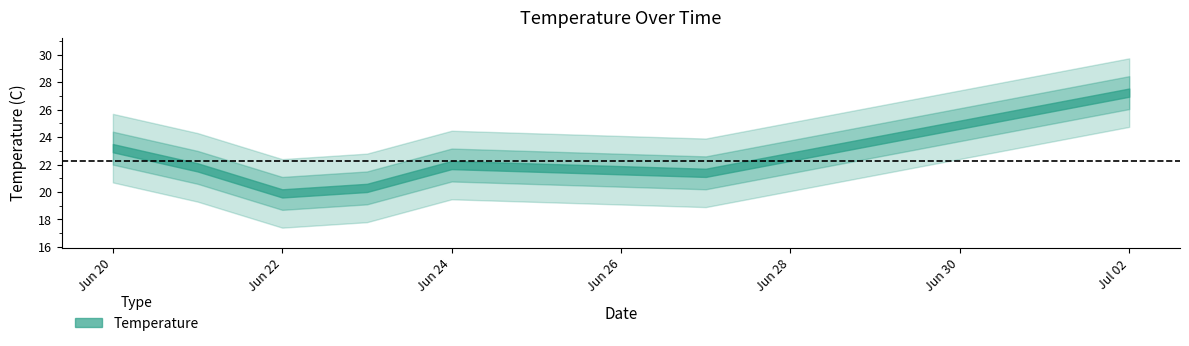

Reading left to right, extract all data points from this chart.

23.2	21.8	19.9	20.3	22.0	21.4	27.2